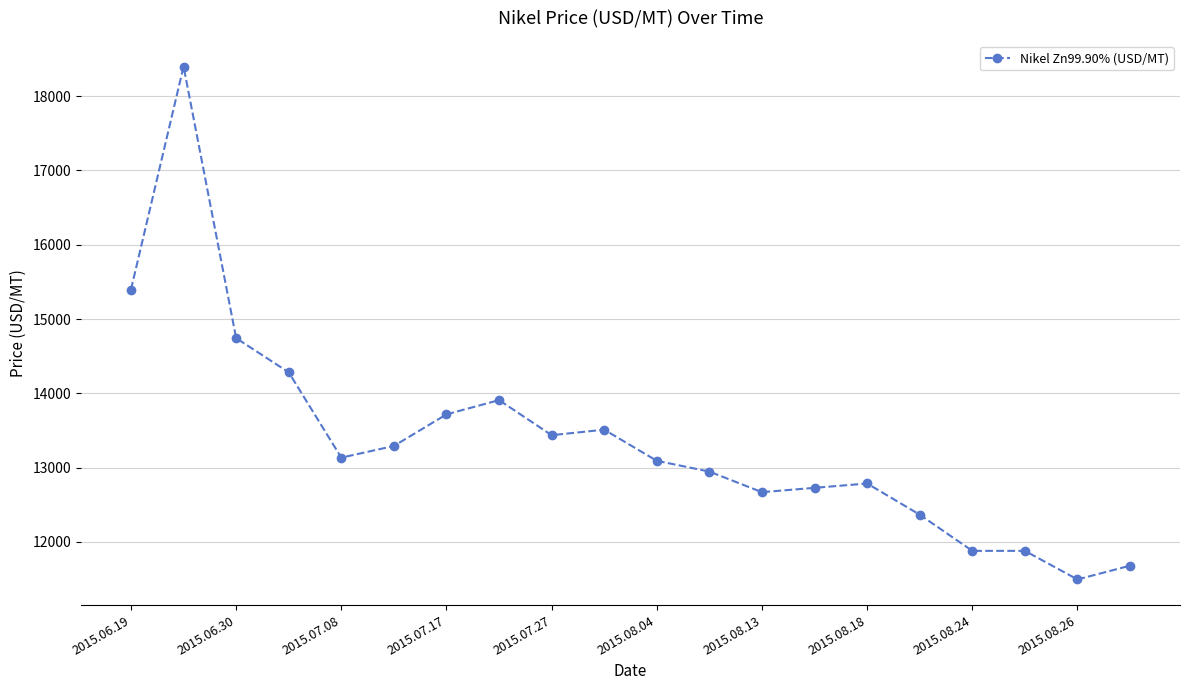

What is the value of the 19th point from the left?

11495.5